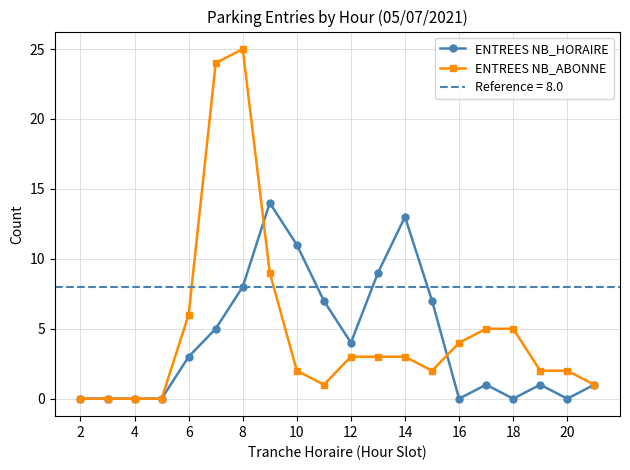

Is it true that ENTREES NB_HORAIRE equals 0 at 20?

True